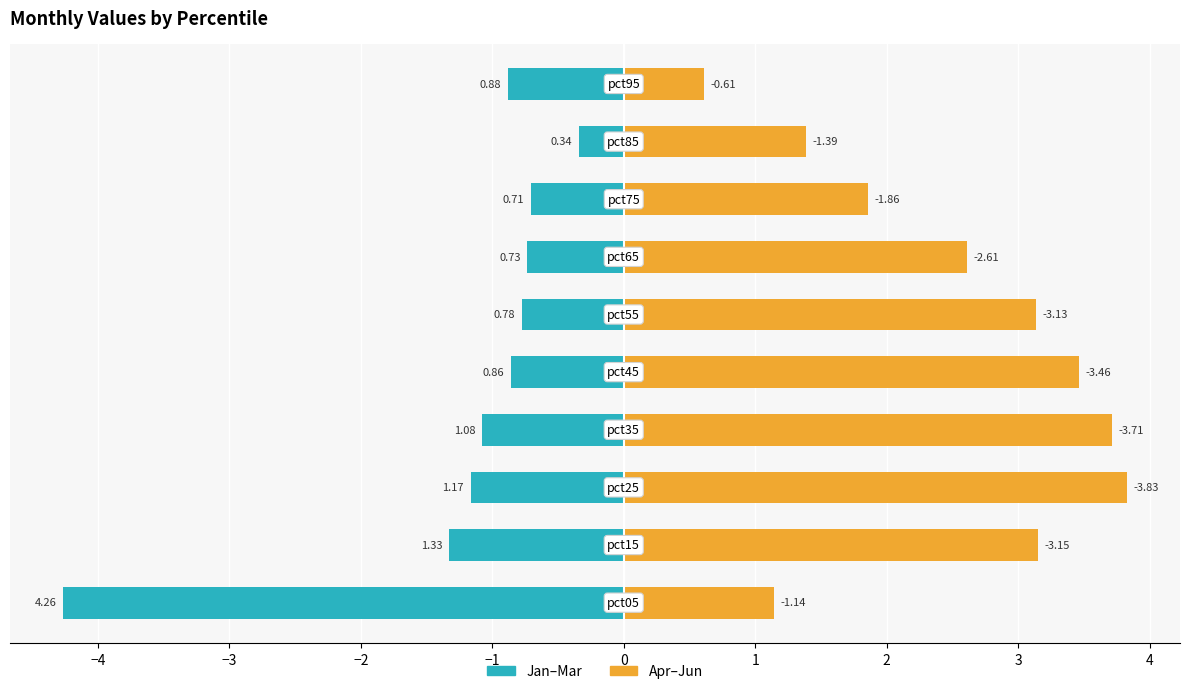

Reading left to right, what are all the values shown in this chart?

Jan–Mar: −5=-4.3	−4=-1.3	−3=-1.2	−2=-1.1	−1=-0.9	0=-0.8	1=-0.7	2=-0.7	3=-0.3	4=-0.9
Apr–Jun: −5=1.1	−4=3.2	−3=3.8	−2=3.7	−1=3.5	0=3.1	1=2.6	2=1.9	3=1.4	4=0.6